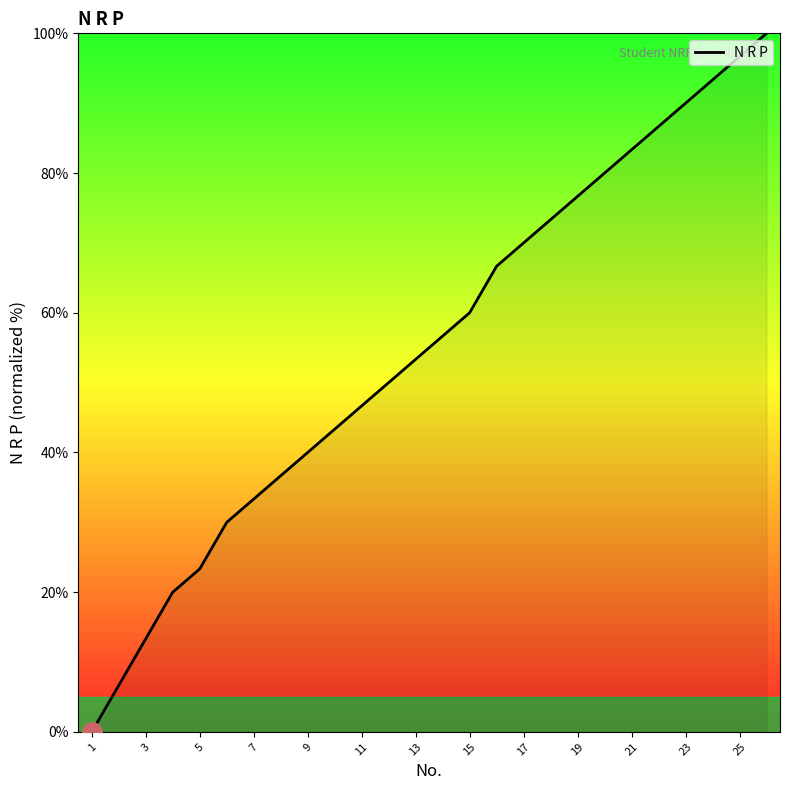

What is the sum of all values?

1430.0